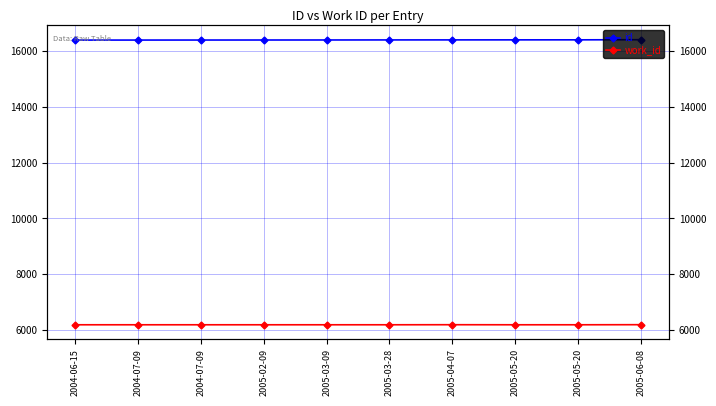

Reading left to right, extract all data points from this chart.

id: 16381	16382	16383	16384	16385	16387	16388	16389	16390	16395
work_id: 6196	6196	6196	6196	6196	6196	6198	6196	6196	6199